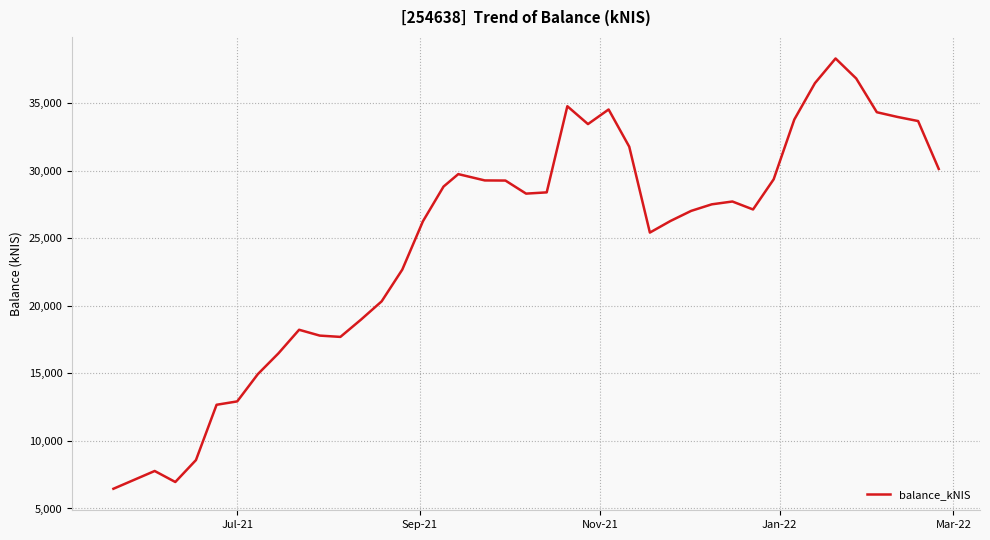

What is the maximum value shown in the chart?

38320.9